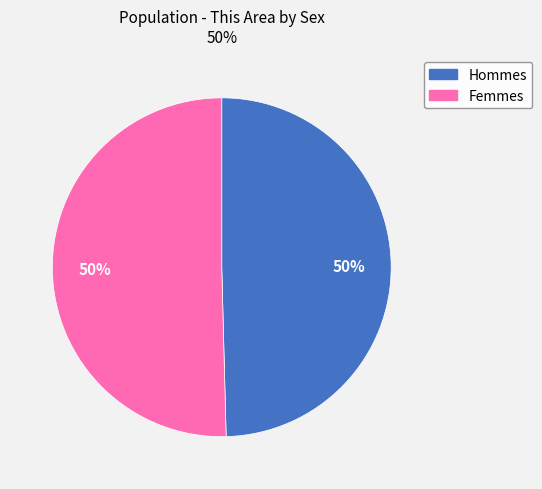

To the nearest percent, what is the average slice percentage?

50%